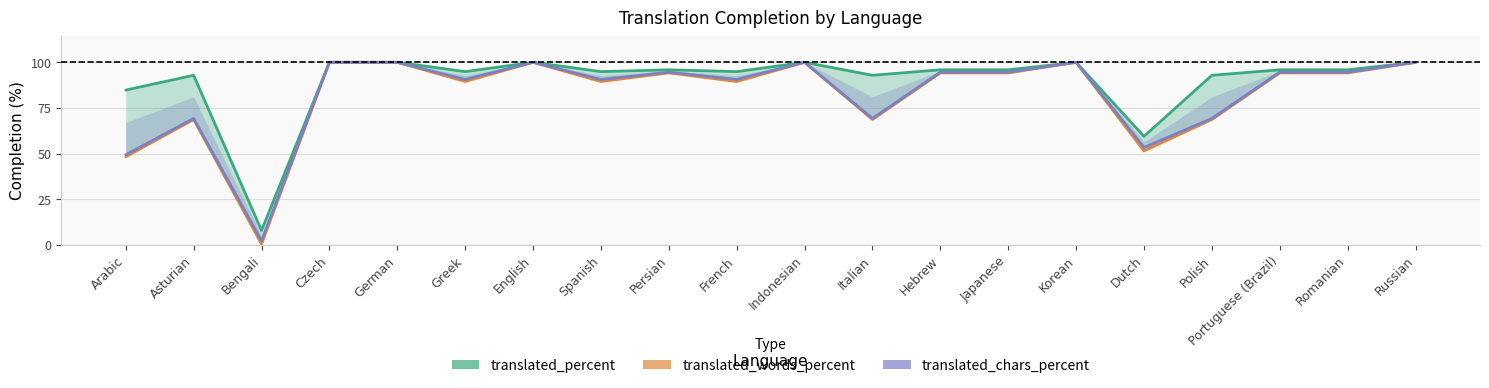

At how many categories does at least one series exceed 18?

19